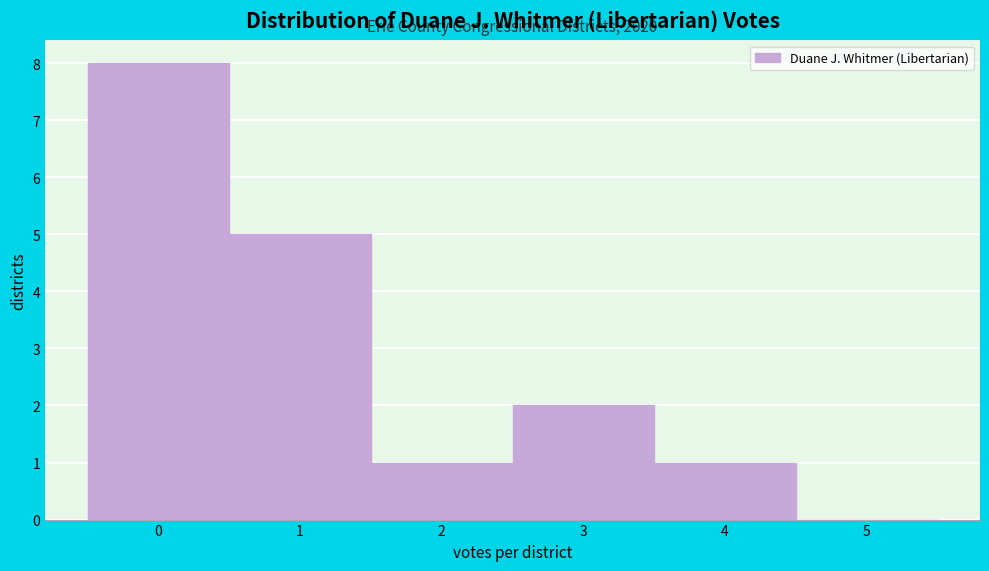

Over which range of the x-axis is the bar tallest?

-0.5 to 0.5